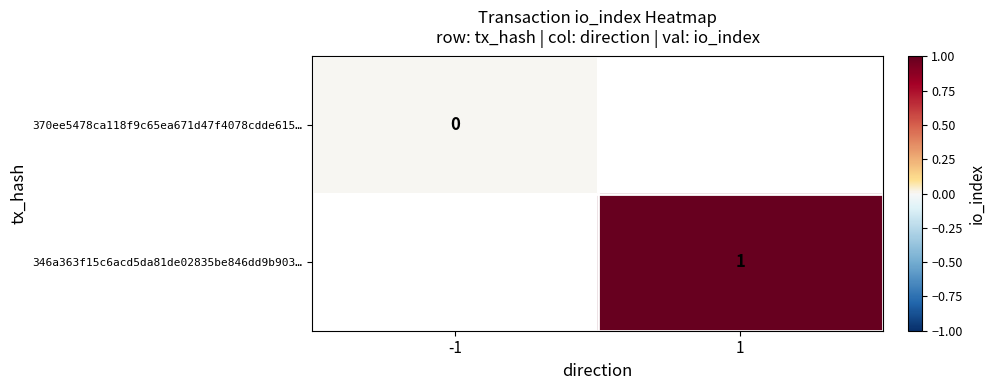

Is the value of 346a363f15c6acd5da81de02835be846dd9b903… at 1 greater than the value of 370ee5478ca118f9c65ea671d47f4078cdde615… at -1?

Yes